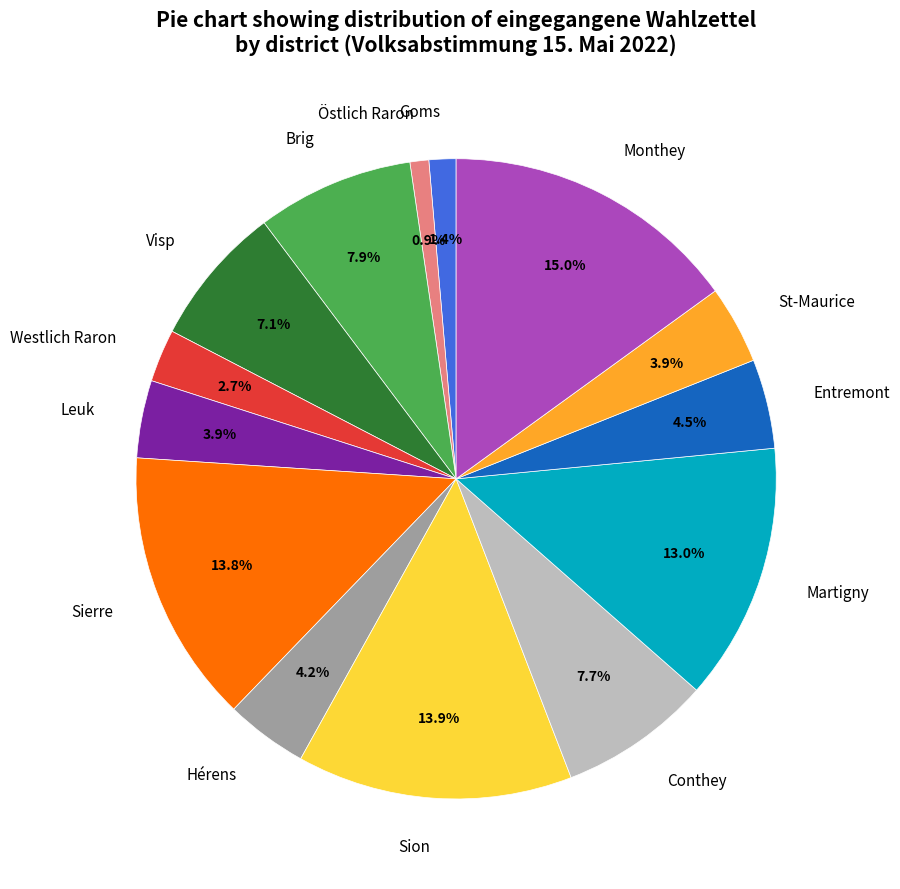

How many segments does this pie chart have?

14